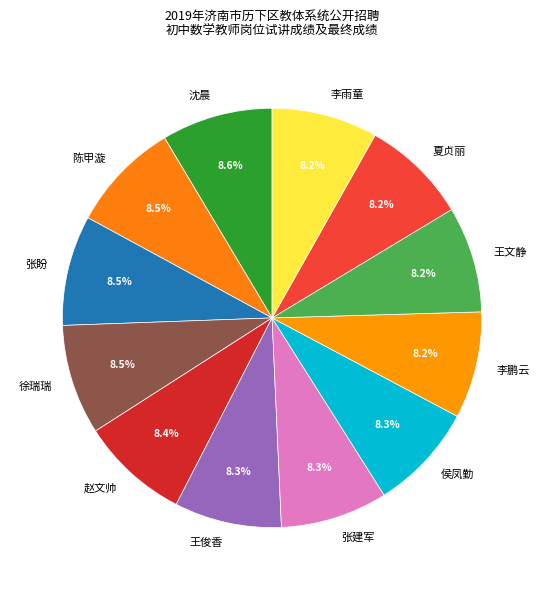

To the nearest percent, what percentage of the pie is 赵文帅?

8%